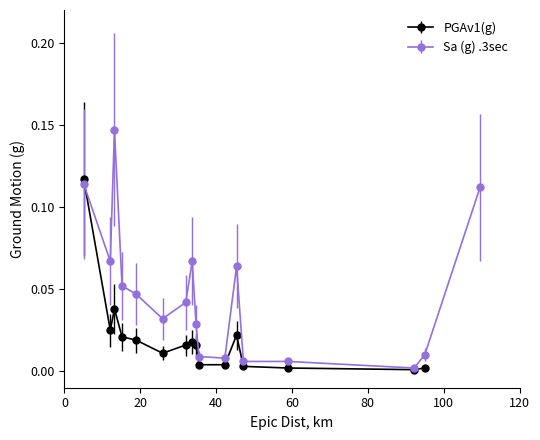

Reading left to right, what are all the values shown in this chart?

0.1	0.1	0.1	0.1	0.0	0.0	0.0	0.1	0.0	0.0	0.0	0.1	0.0	0.0	0.0	0.0	0.1